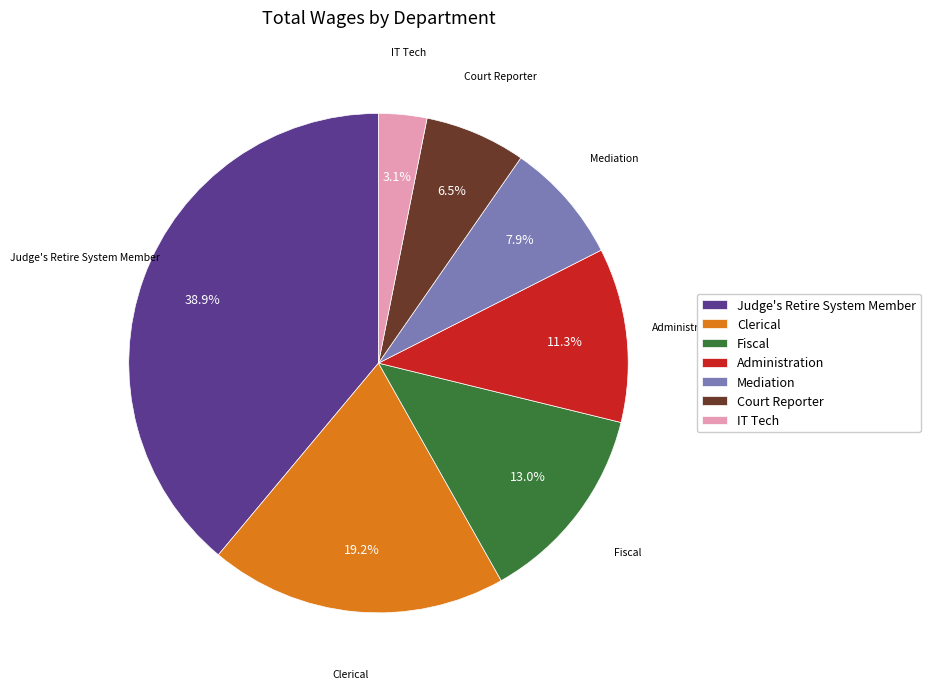

Combined, do Fiscal and Clerical account for over 50%?

No